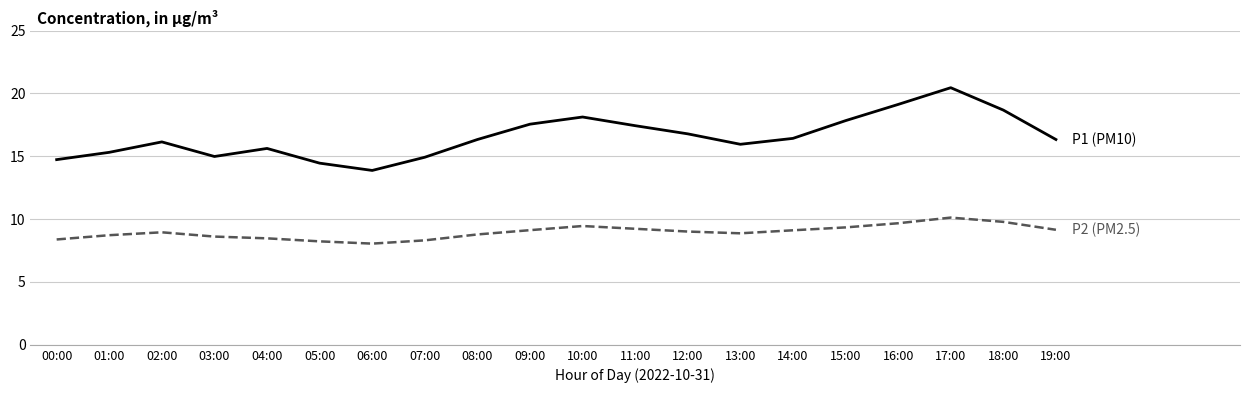

What is the spread (max minus min) of values at 07:00?

6.6